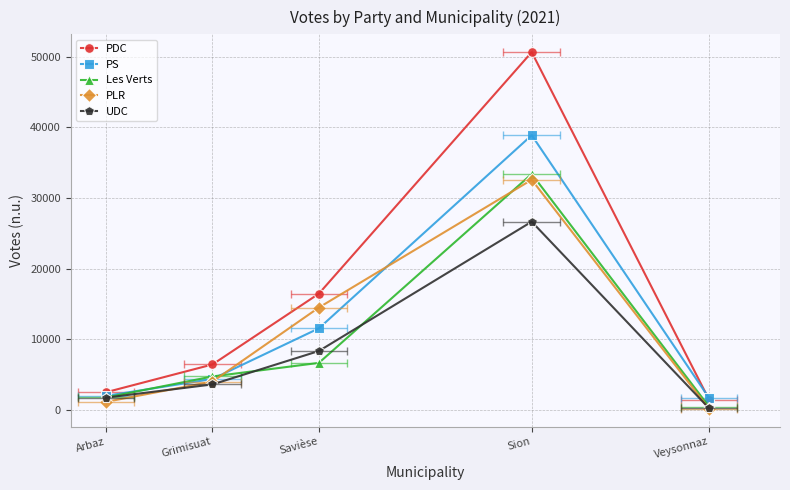

Which series has the largest range (max minus min)?

PDC